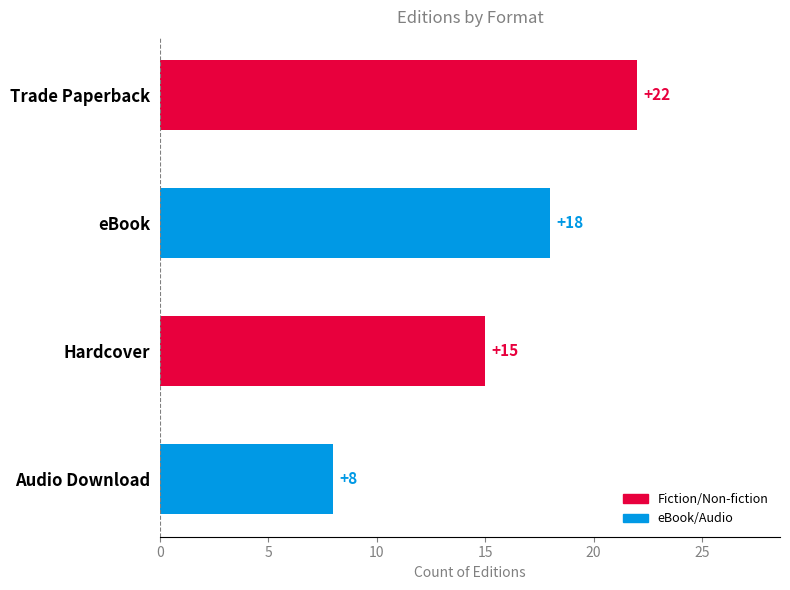

List the labels in order of value, largest first.

Trade Paperback, eBook, Hardcover, Audio Download